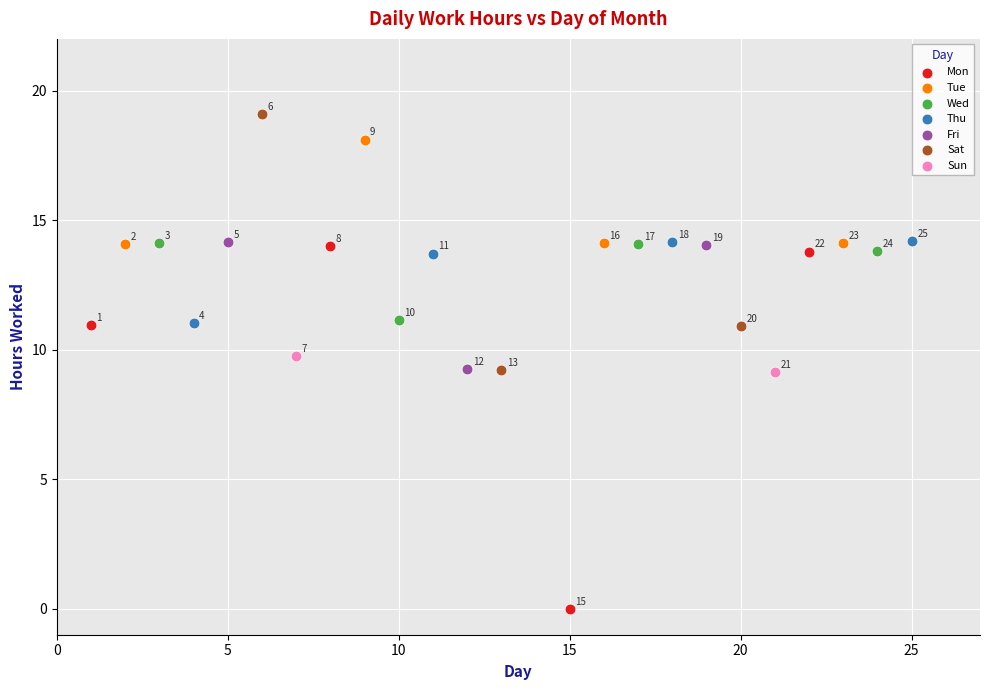

Which series has the largest Y range (max minus min)?

Mon